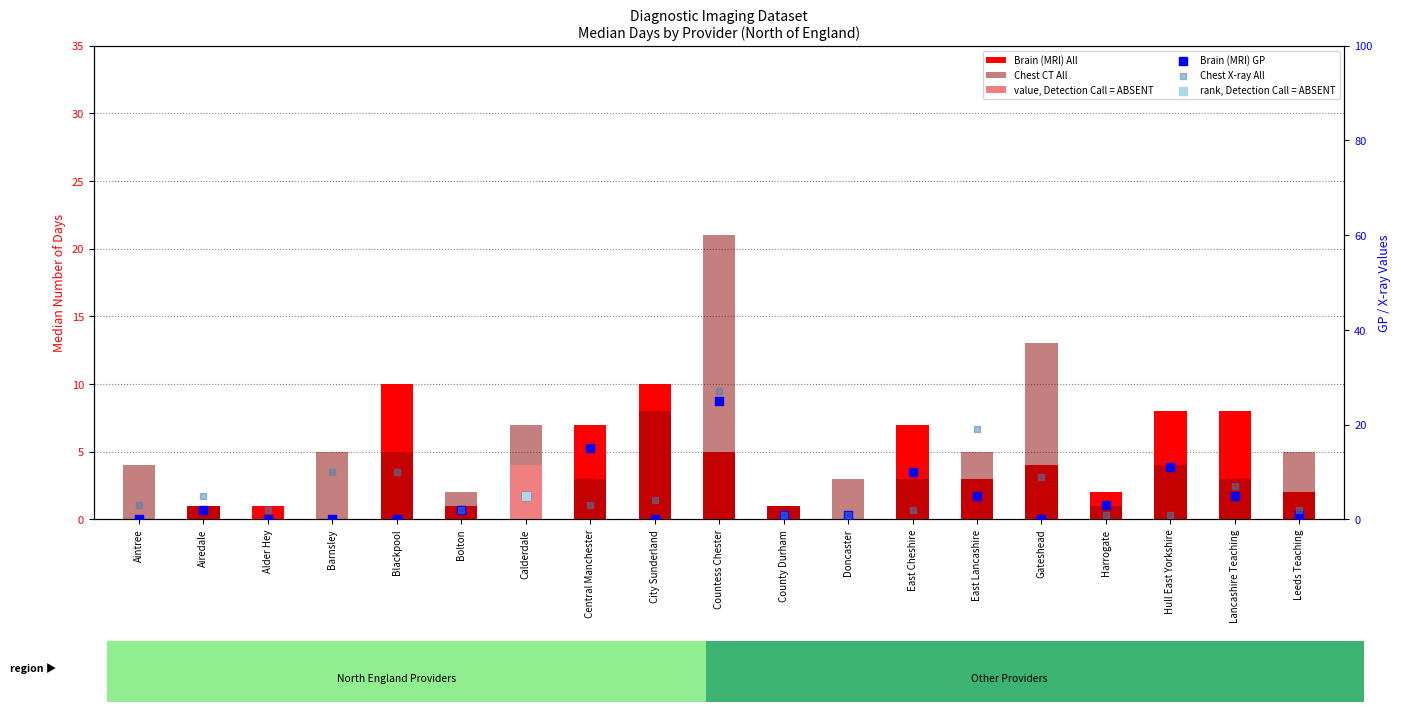

Which series has the largest Y range (max minus min)?

Chest X-ray All